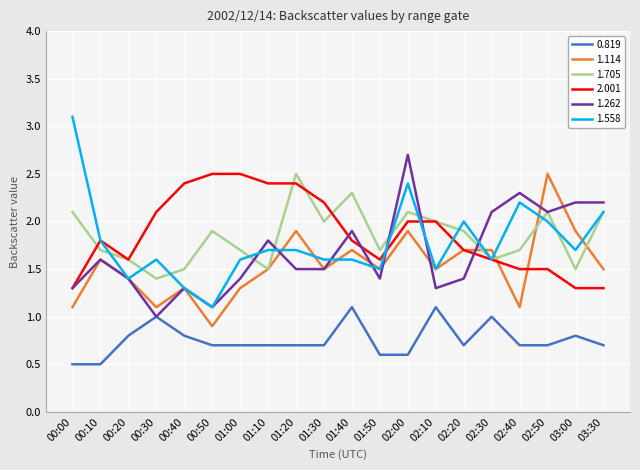

At which category does the chart reach its peak across all series?

00:00